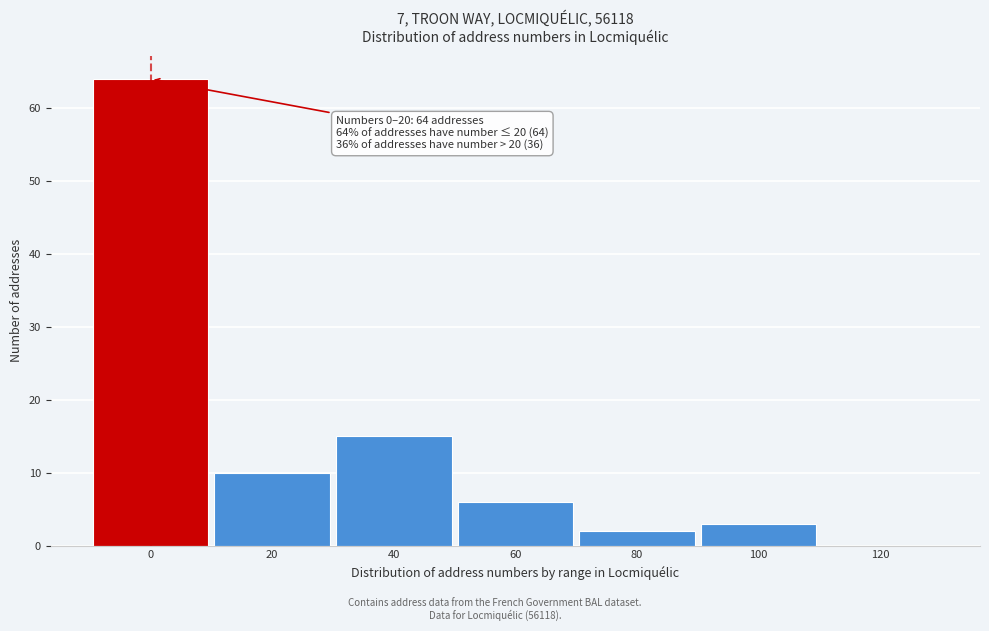

Reading left to right, what are all the values shown in this chart?

0=64	20=10	40=15	60=6	80=2	100=3	120=0